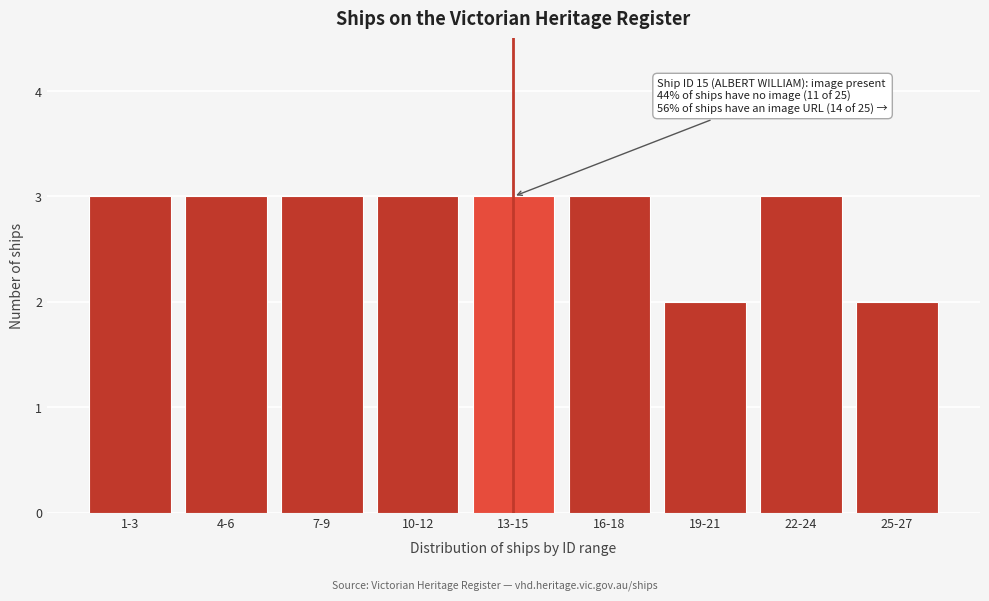

Reading left to right, extract all data points from this chart.

3	3	3	3	3	3	2	3	2